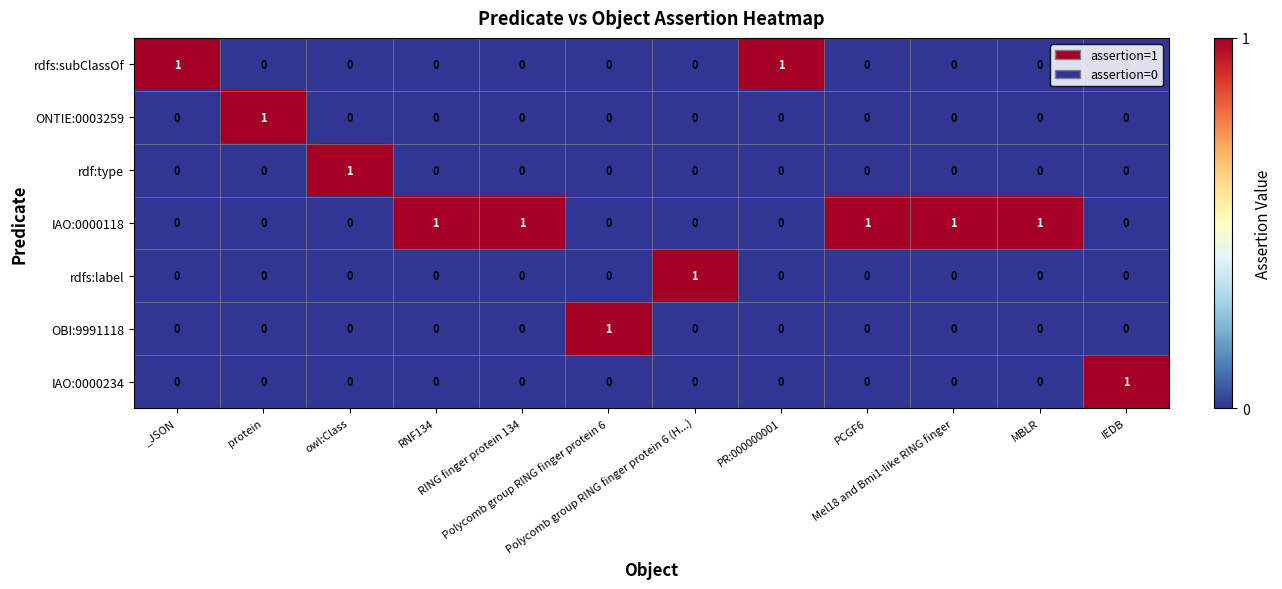

Which series has the largest total across all categories?

IAO:0000118